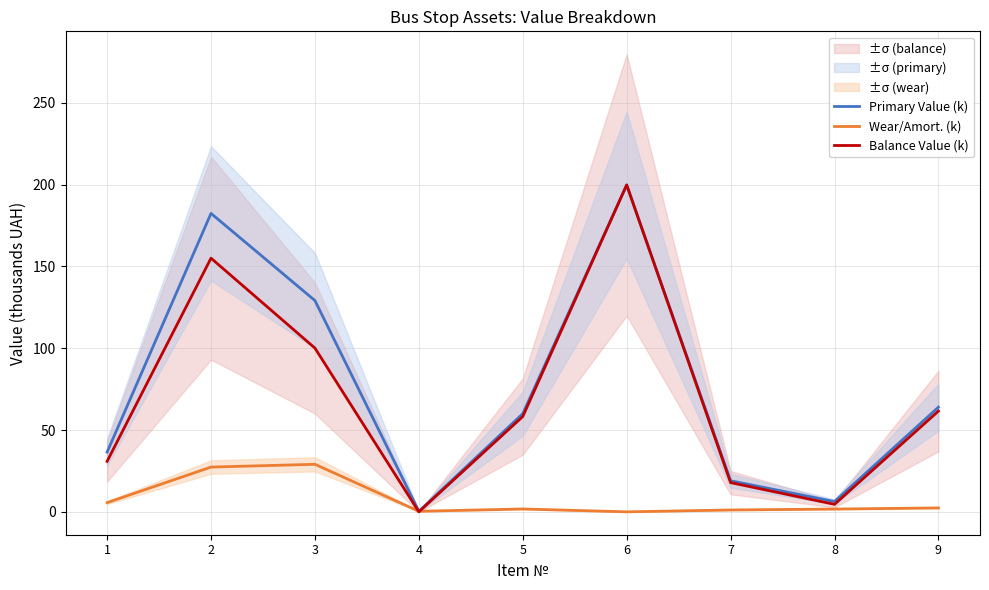

At how many categories does at least one series exceed 182?

2